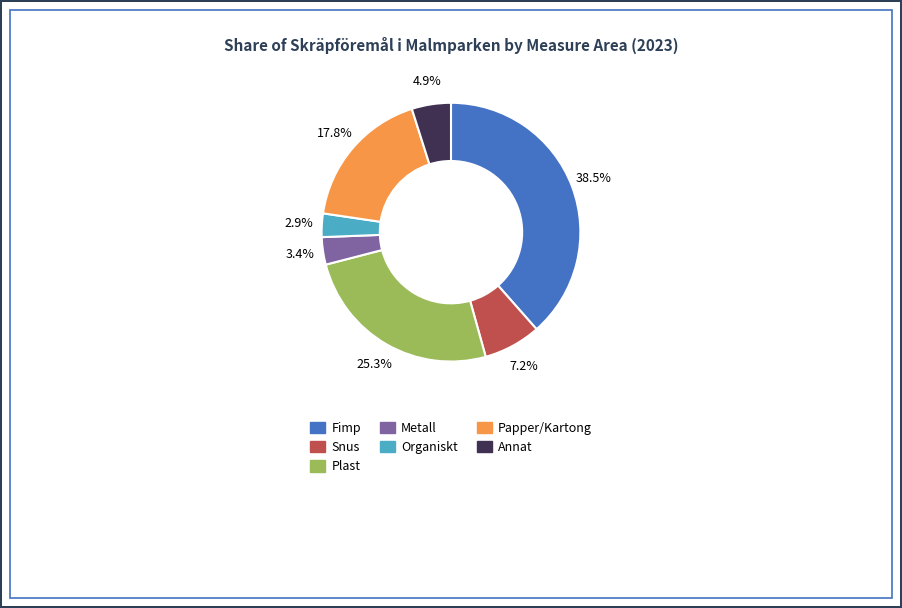

To the nearest percent, what portion does Annat represent?

5%